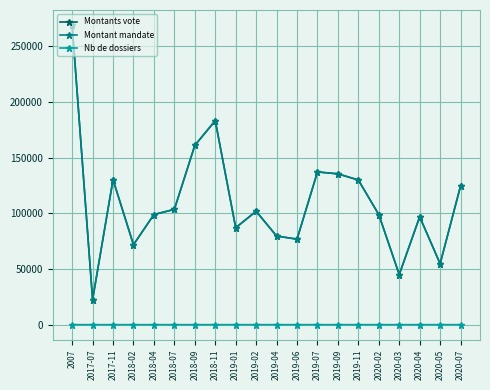

Does the chart have visible grid lines?

Yes